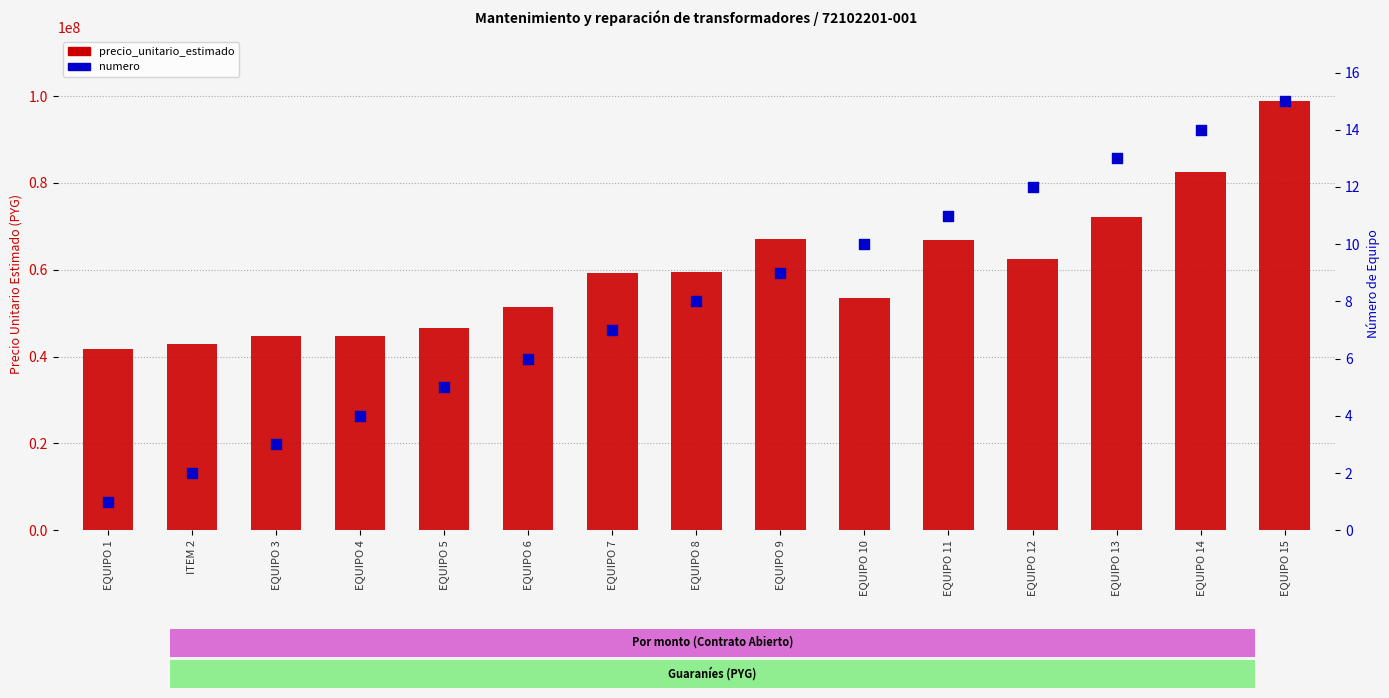

At how many categories does at least one series exceed 77343513?

2